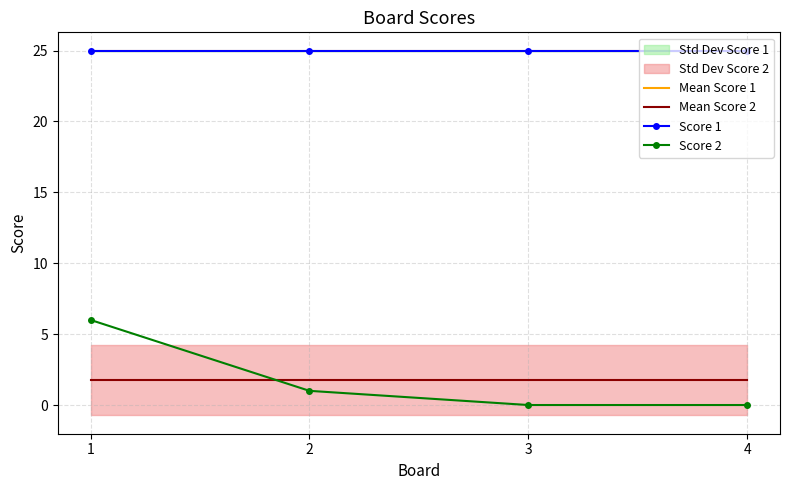

At which category does the chart reach its peak across all series?

1